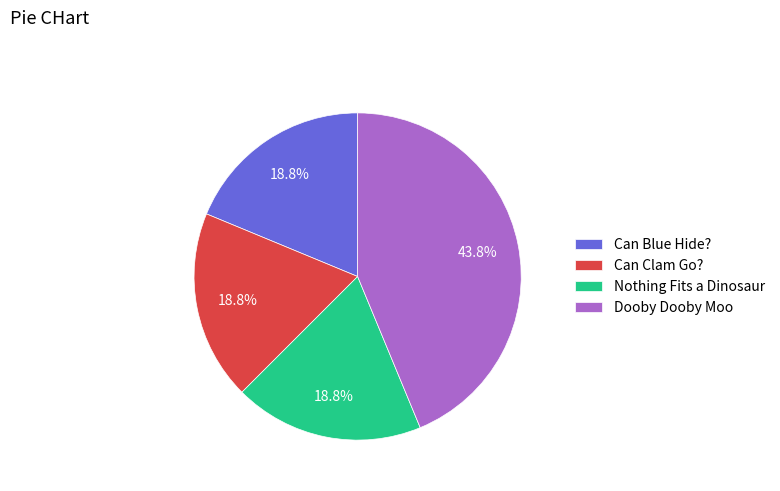

To the nearest percent, what percentage of the pie is Can Blue Hide??

19%